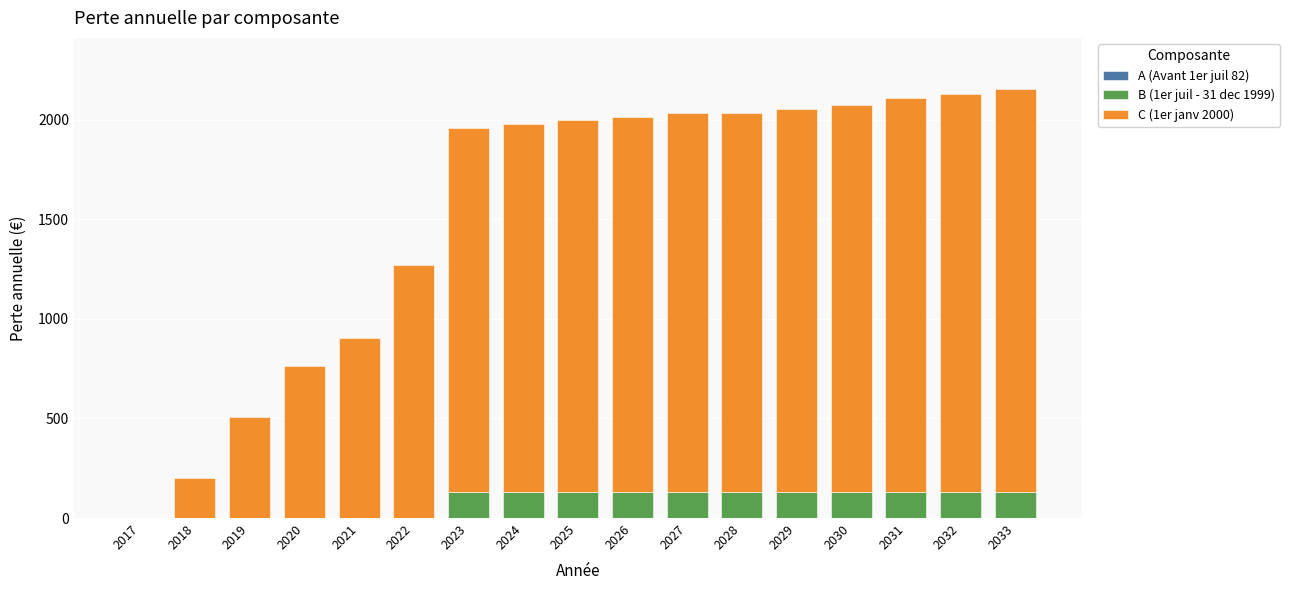

What is the sum of all B (1er juil - 31 dec 1999) values?

1439.2